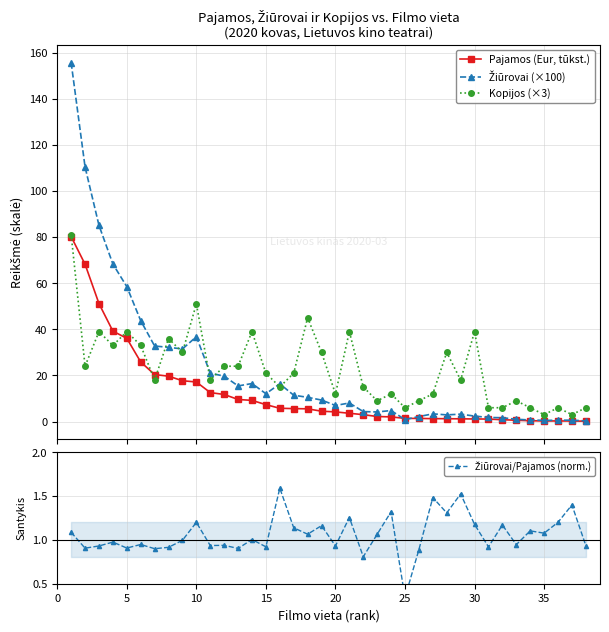

What is the difference between the second highest and minimum values in the Žiūrovai (×100) series?

110.1